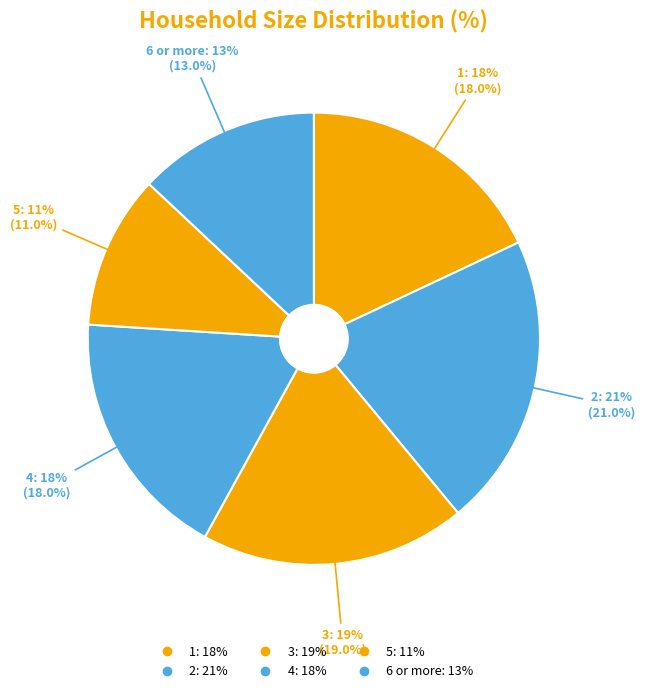

How many segments does this pie chart have?

6